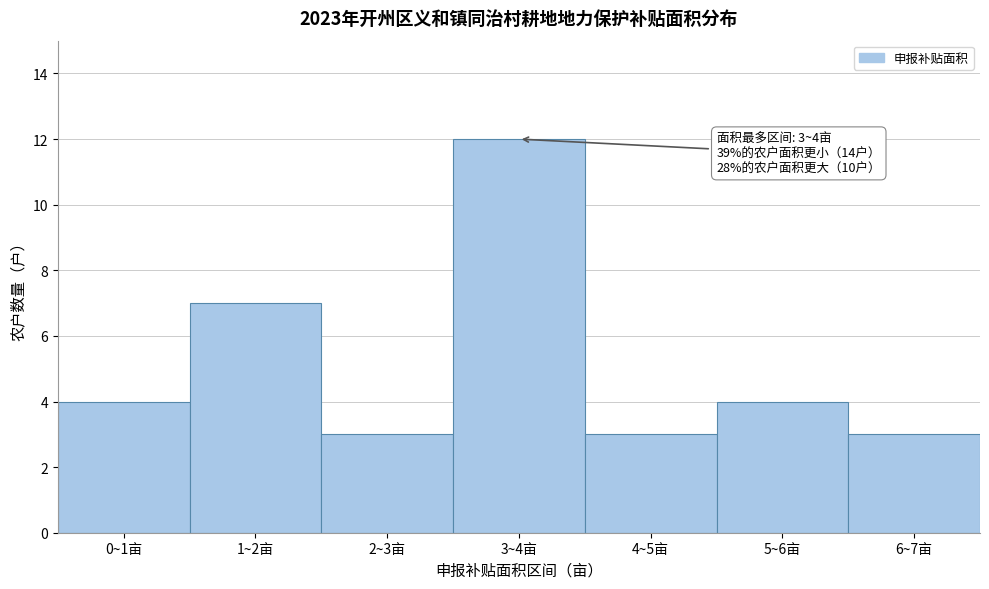

Reading left to right, extract all data points from this chart.

4	7	3	12	3	4	3